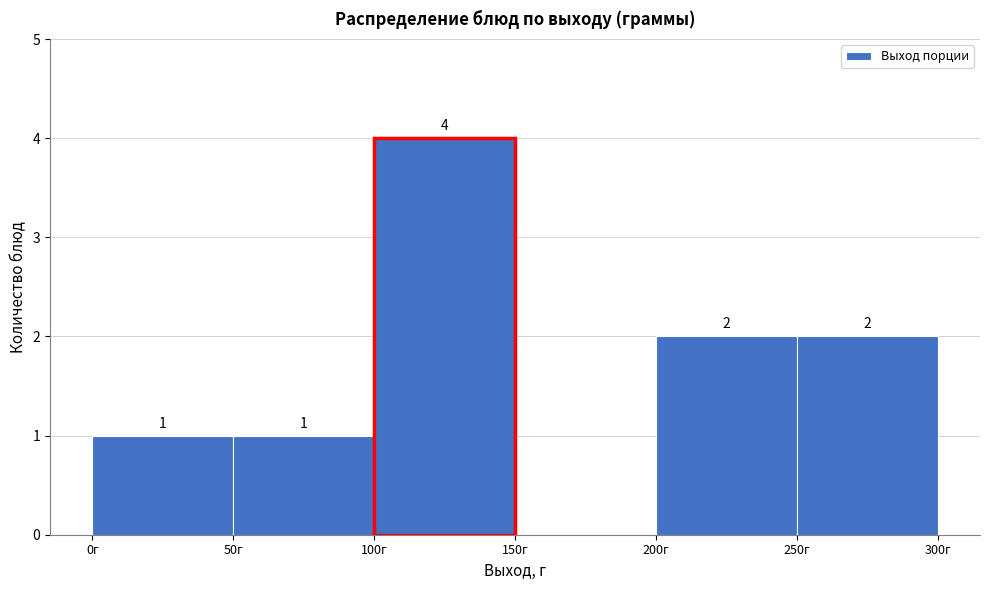

Which range on the x-axis has the tallest bar?

100 to 150